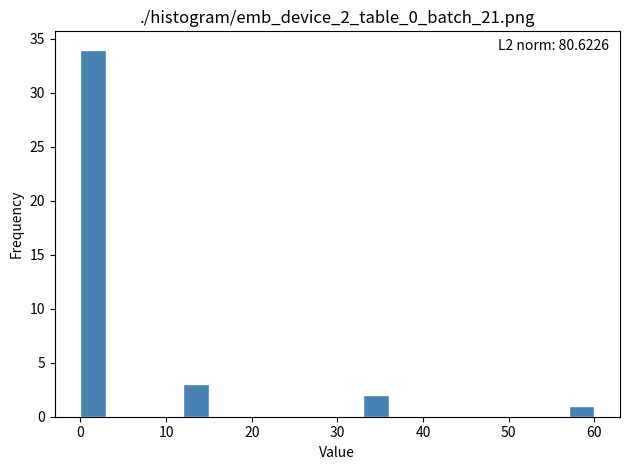

Around what value on the x-axis is the tallest bar? Give the approximate position of its centre, as read against the axis.

2